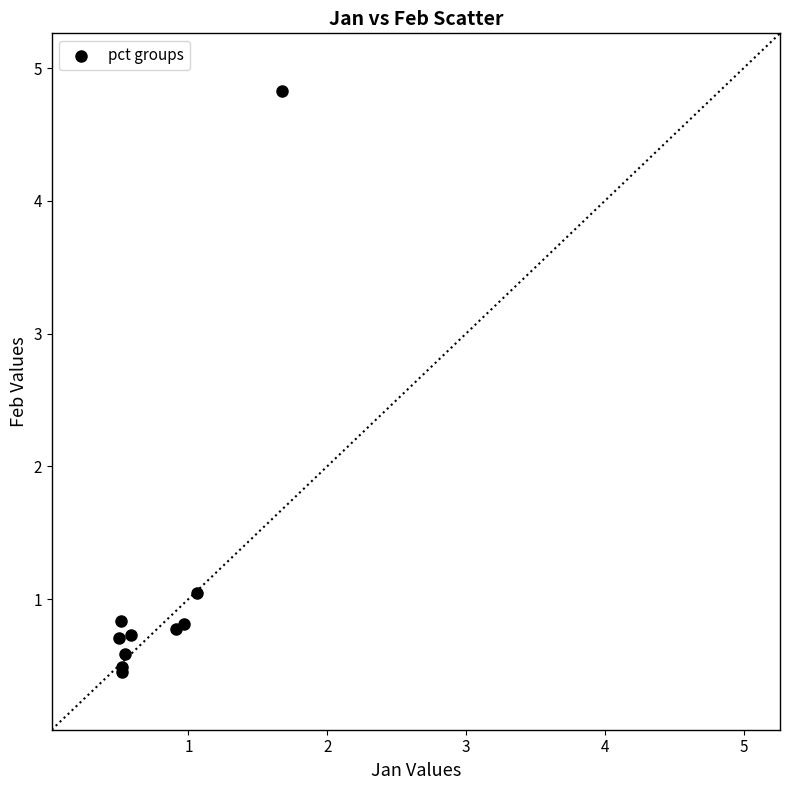

What Y value in the scatter plot is closest to 2?

1.0